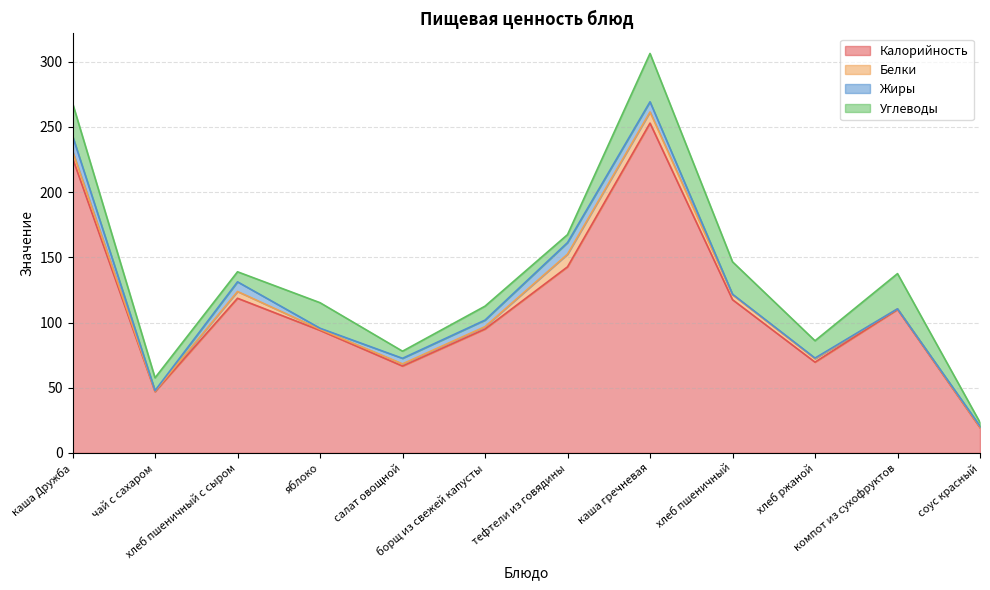

How many lines are shown in the chart?

4